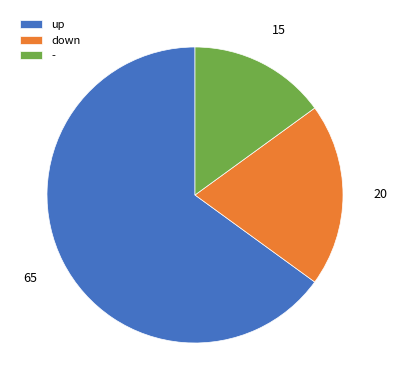

Which has a higher value, up or -?

up